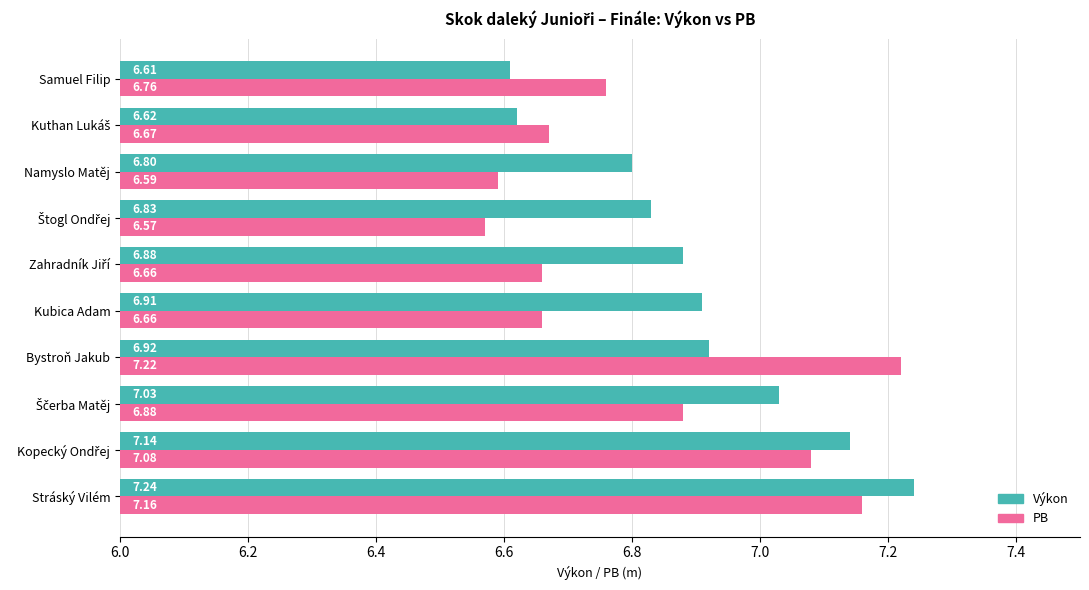

At how many categories does at least one series exceed 7?

4